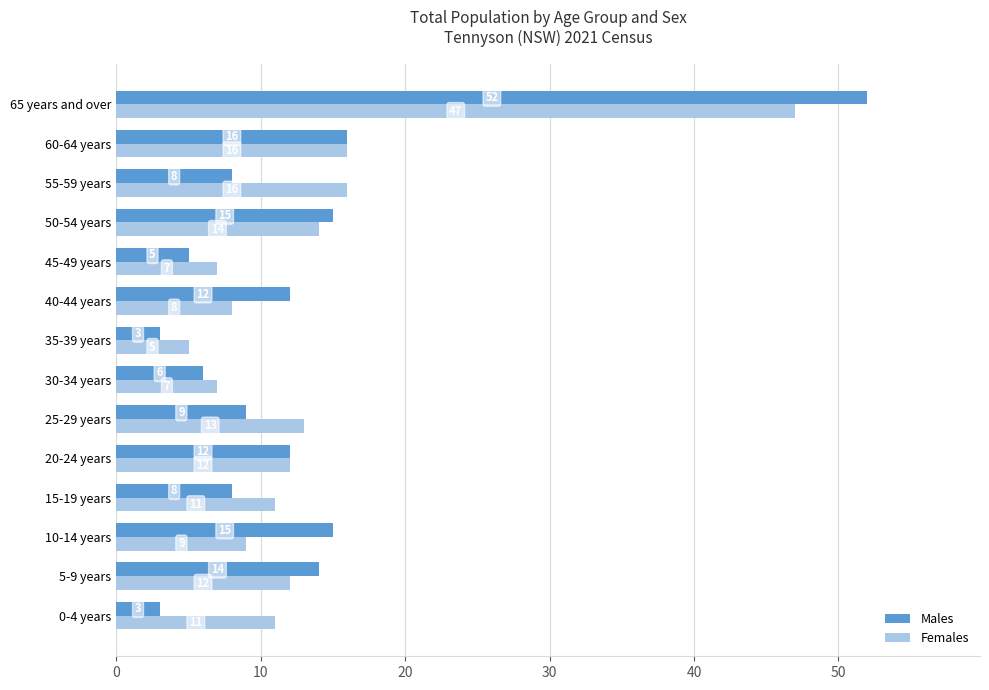

What is the greatest value displayed?

52